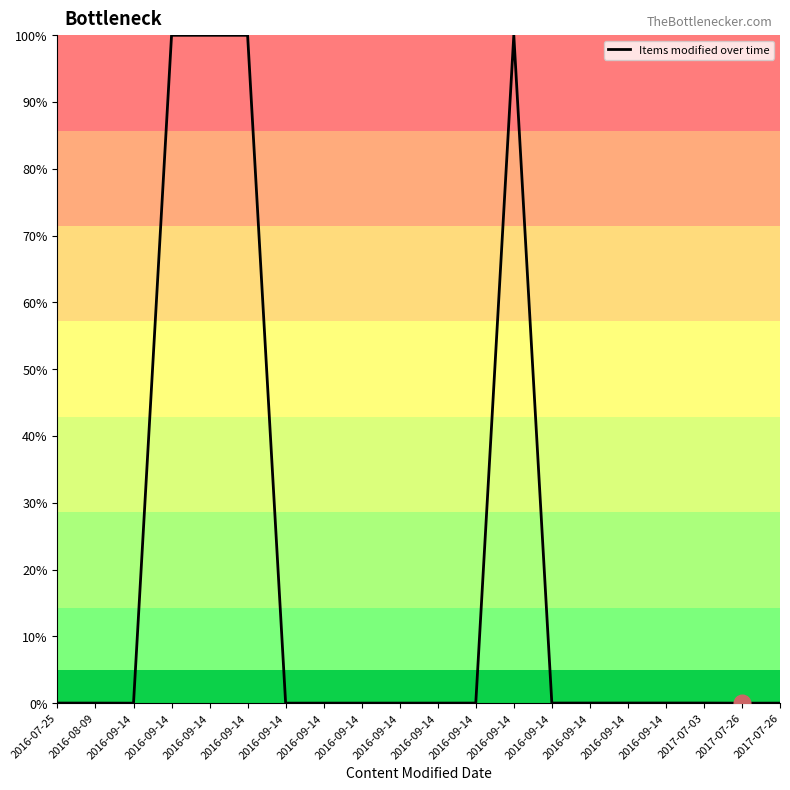

How many points are higher than both their immediate neighbors (excluding endpoints)?

3